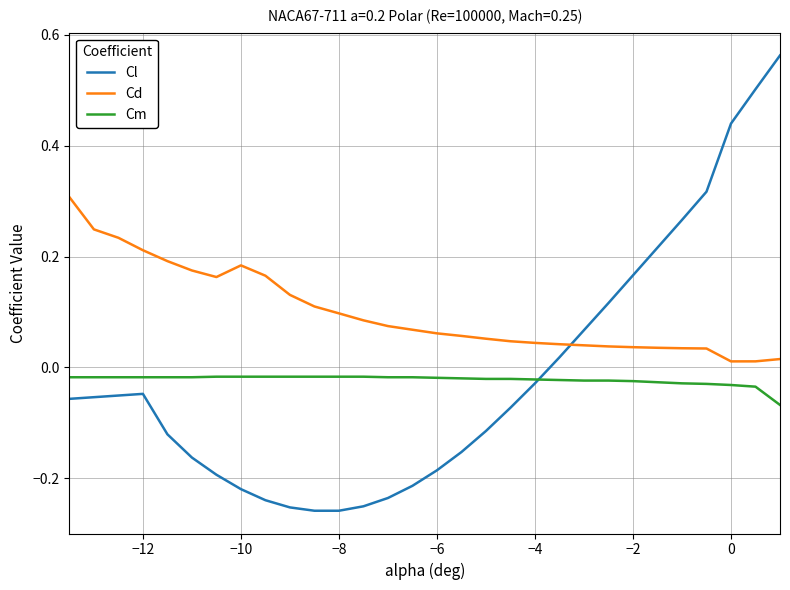

True or false: Cm and Cd cross at least once.

False